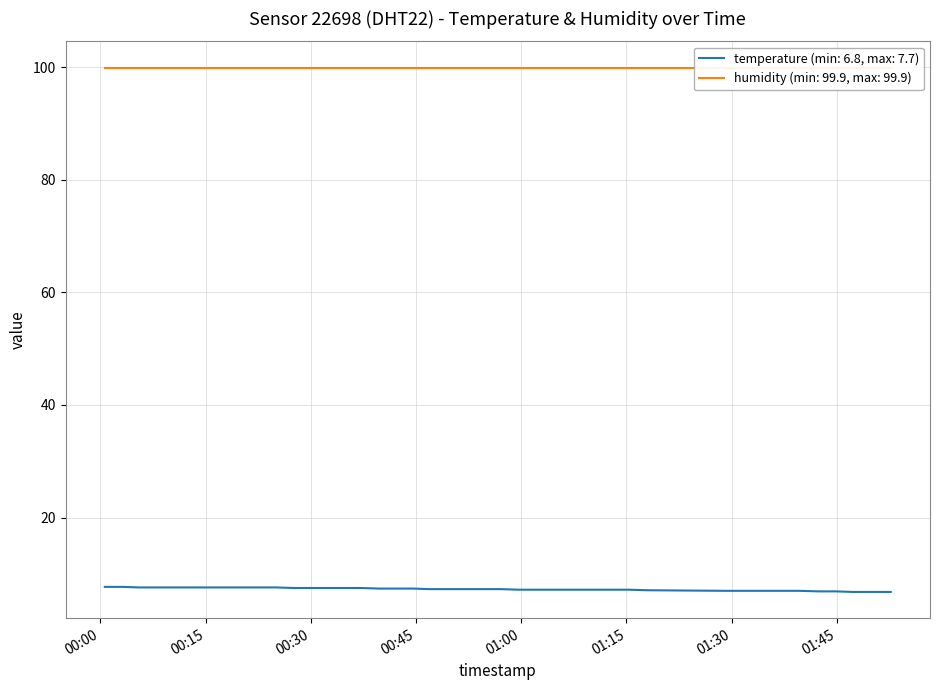

Is it true that the value at 00:45 is 7.6?

True